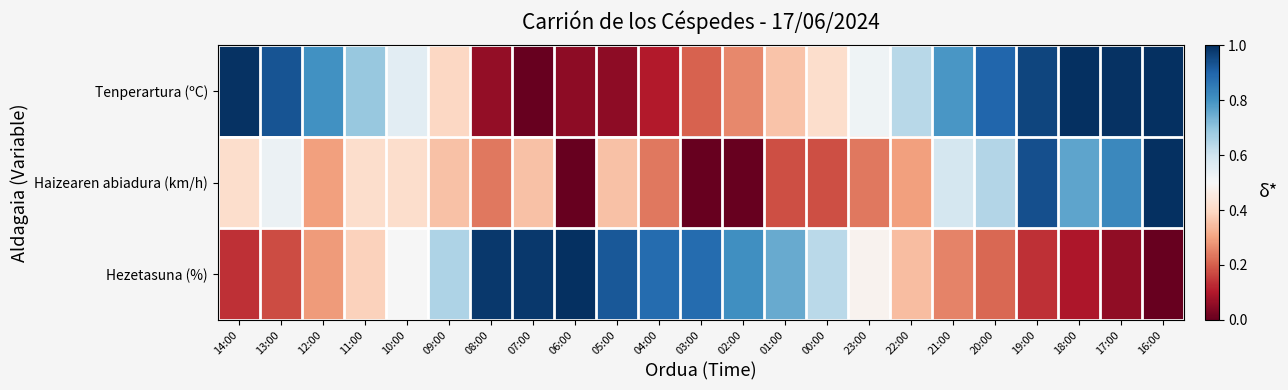

What is the total value across all series at 17:00?

1.9